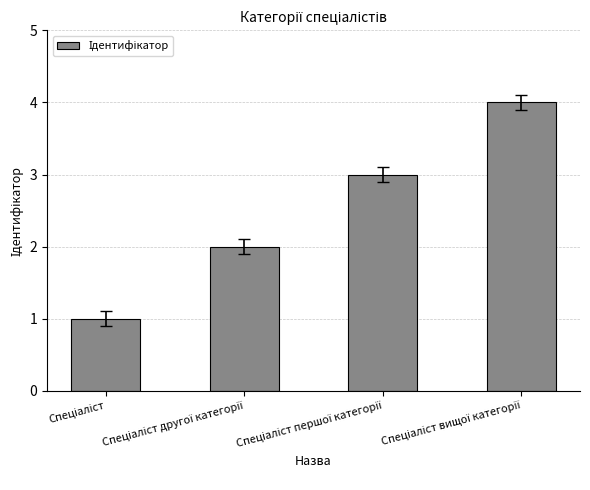

What is the difference between the maximum and second lowest values?

2